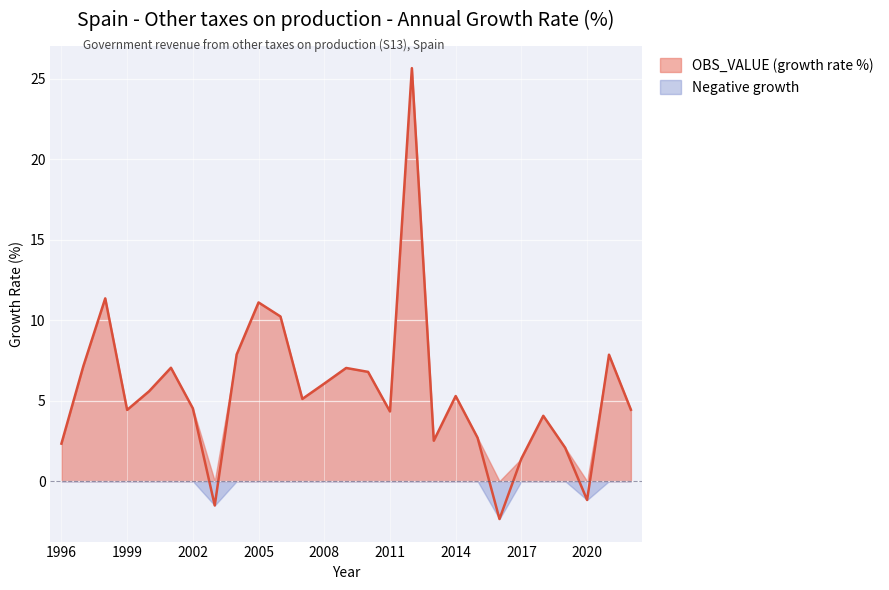

Approximately how many times larger is the value at 2001 compared to 2009?

1.0